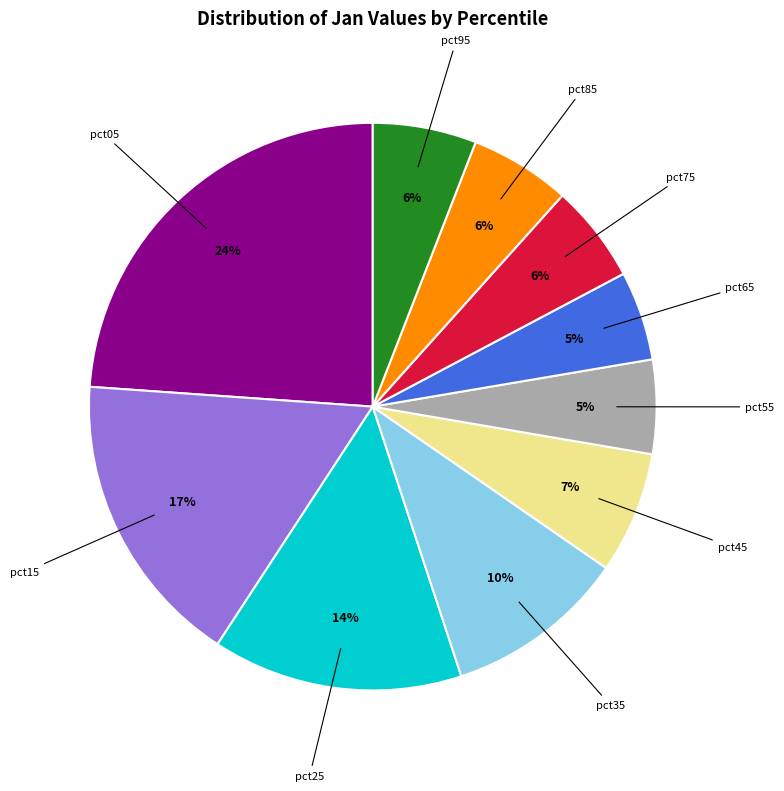

To the nearest percent, what percentage of the pie is pct75?

6%